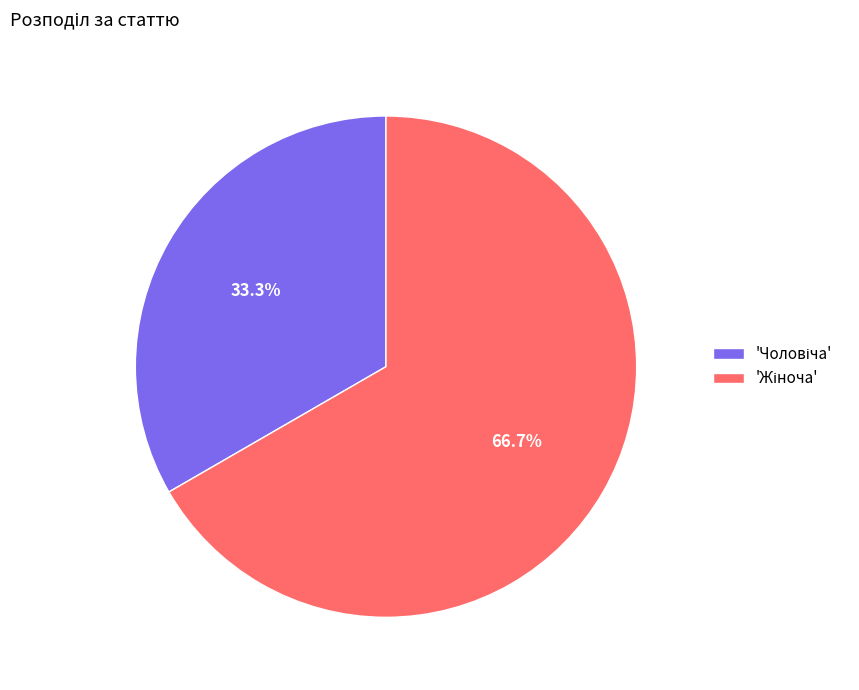

Is there a majority slice in this chart?

Yes